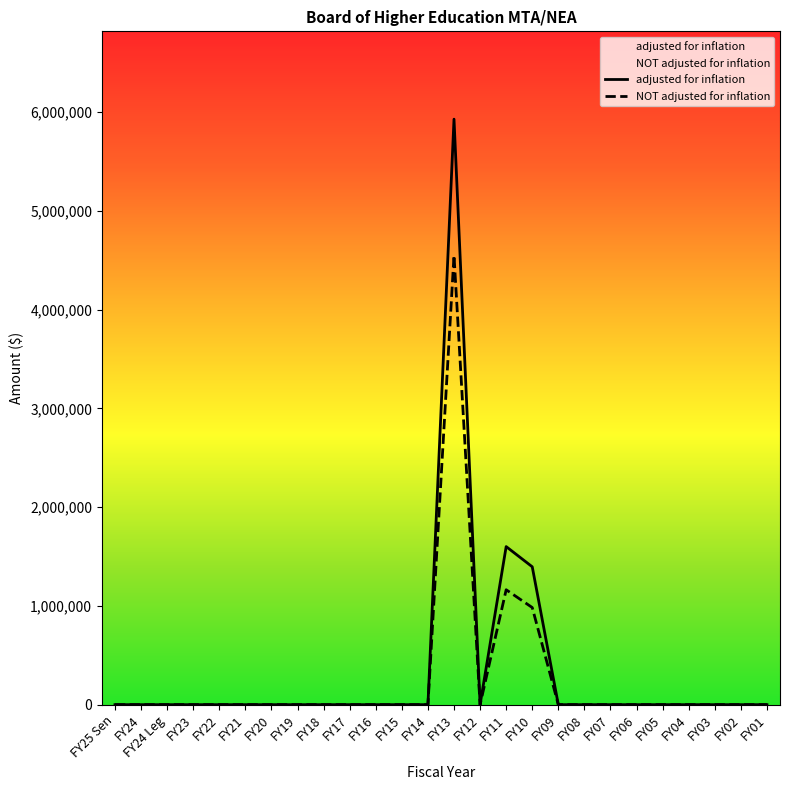

How many interior local valleys does the NOT adjusted for inflation series have?

1